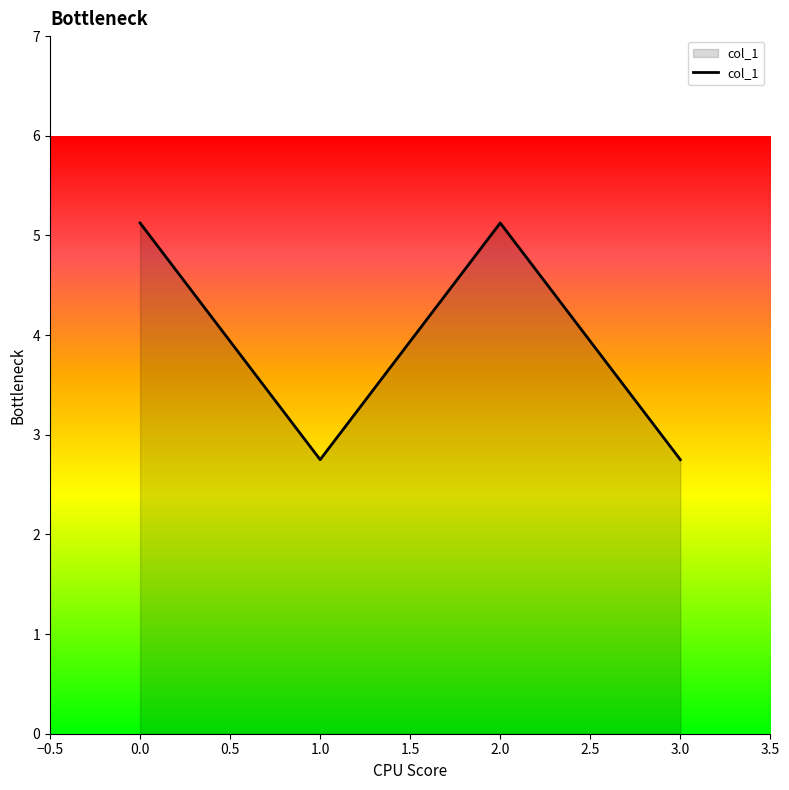

Does the chart have visible grid lines?

No